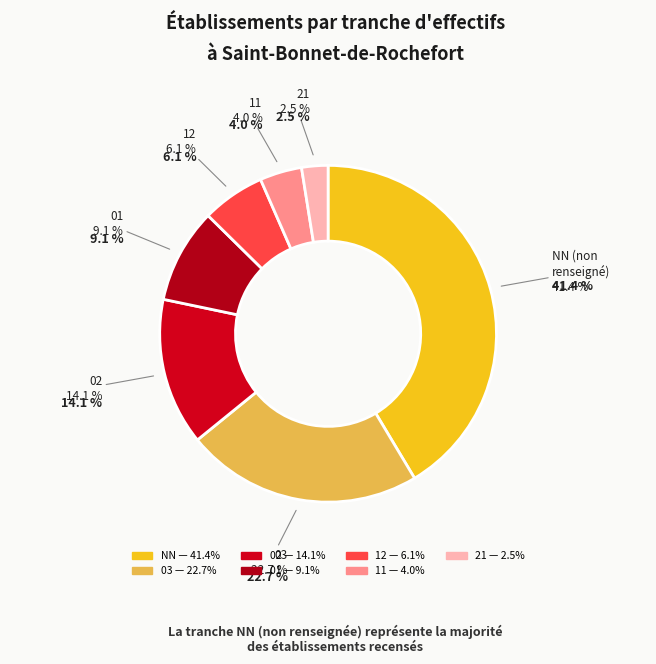

To the nearest percent, what is the average slice percentage?

14%